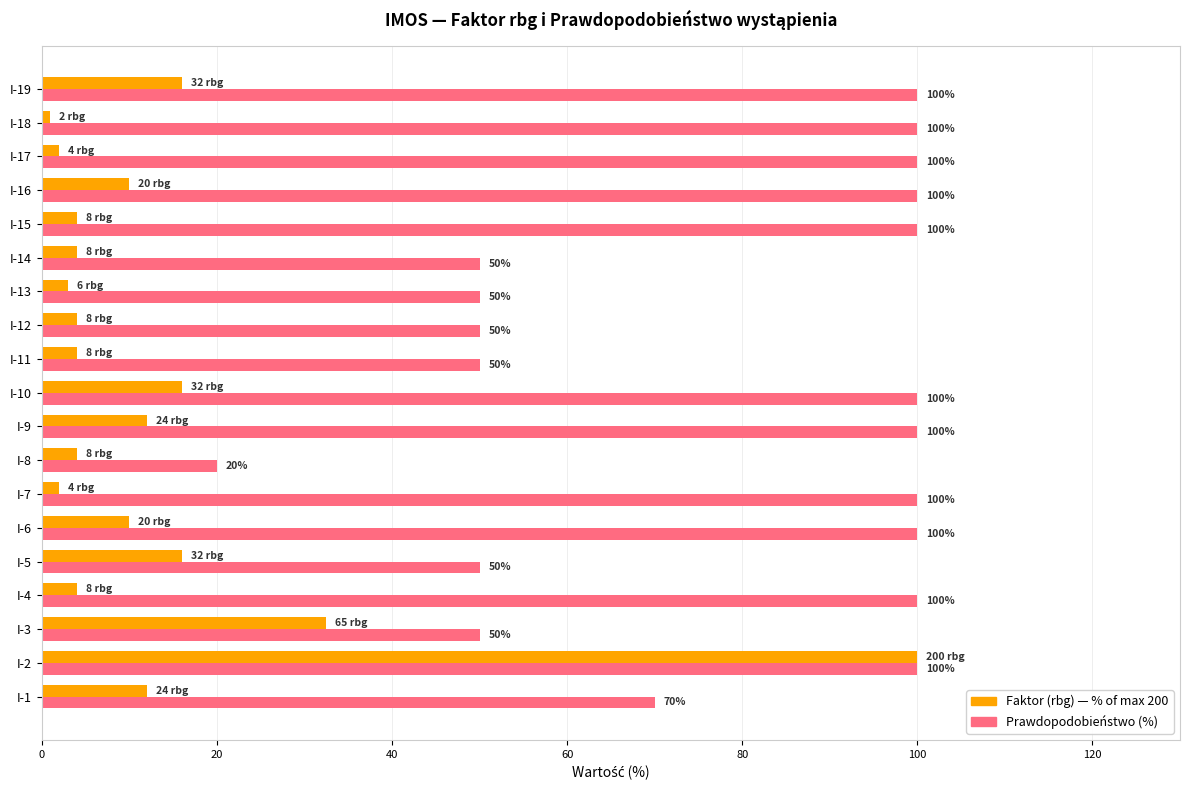

What is the spread (max minus min) of values at I-8?

16.0